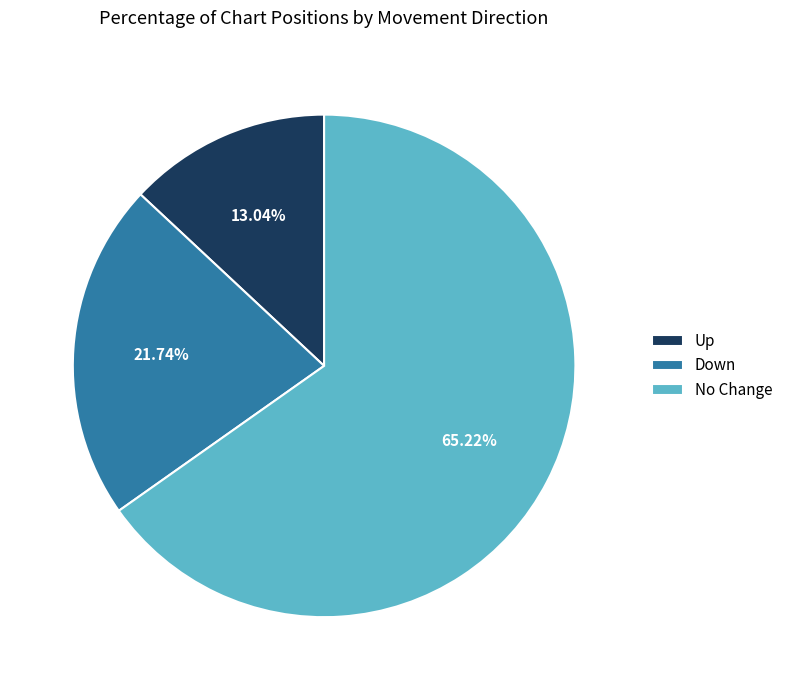

Which has a higher value, No Change or Up?

No Change